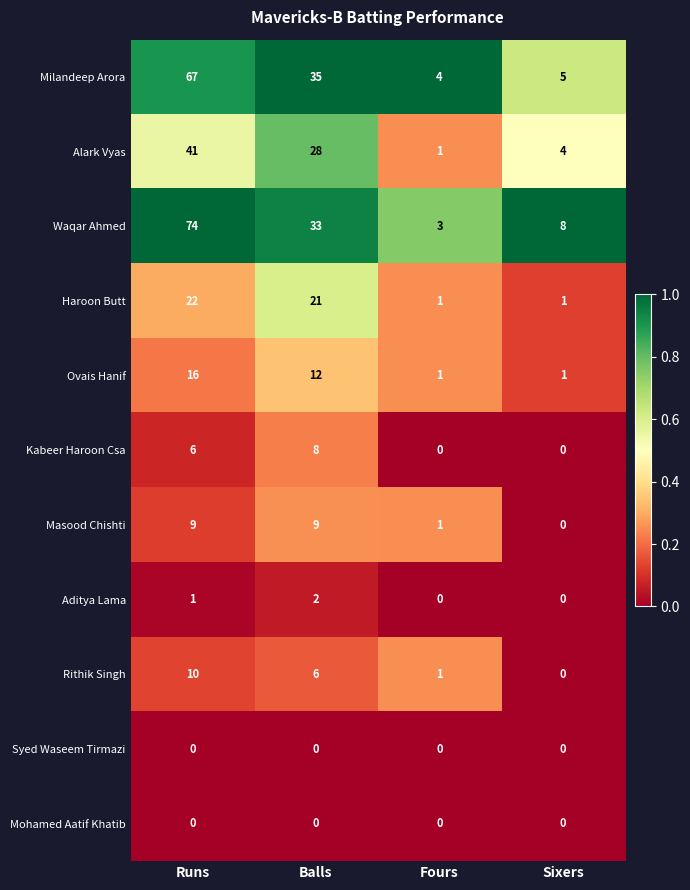

What is the total value across all series at Fours?

12